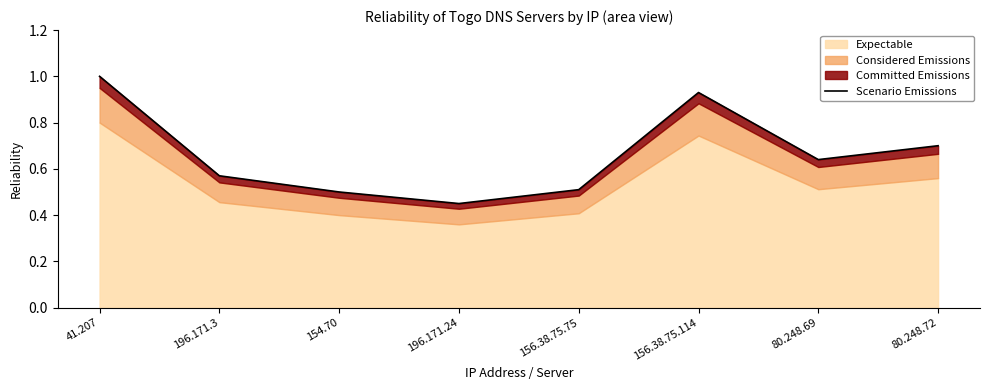

Reading right to left, what are all the values shown in this chart?

0.7	0.6	0.9	0.5	0.5	0.5	0.6	1.0